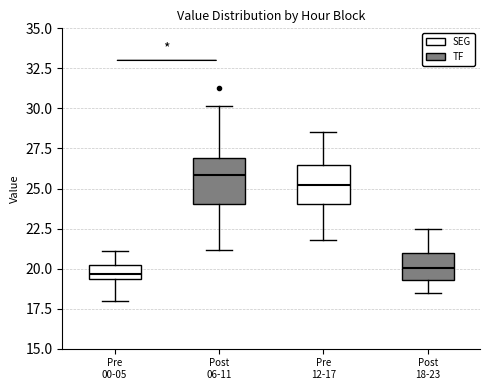

Reading left to right, transcribe this box plot: for each box, give where its median line is, the range the box spans, and where its two whiskers end, as read against the y-axis. The values are not printed on the chart, so give them approximately, as read against the axis.

Pre 00-05: median 19.5 (inside the box), box 19.5 to 20.0, whiskers 18.0 to 21.0
Post 06-11: median 26.0, box 24.0 to 27.0, whiskers 21.0 to 30.0
Pre 12-17: median 25.5, box 24.0 to 26.5, whiskers 22.0 to 28.5
Post 18-23: median 20.0, box 19.5 to 21.0, whiskers 18.5 to 22.5